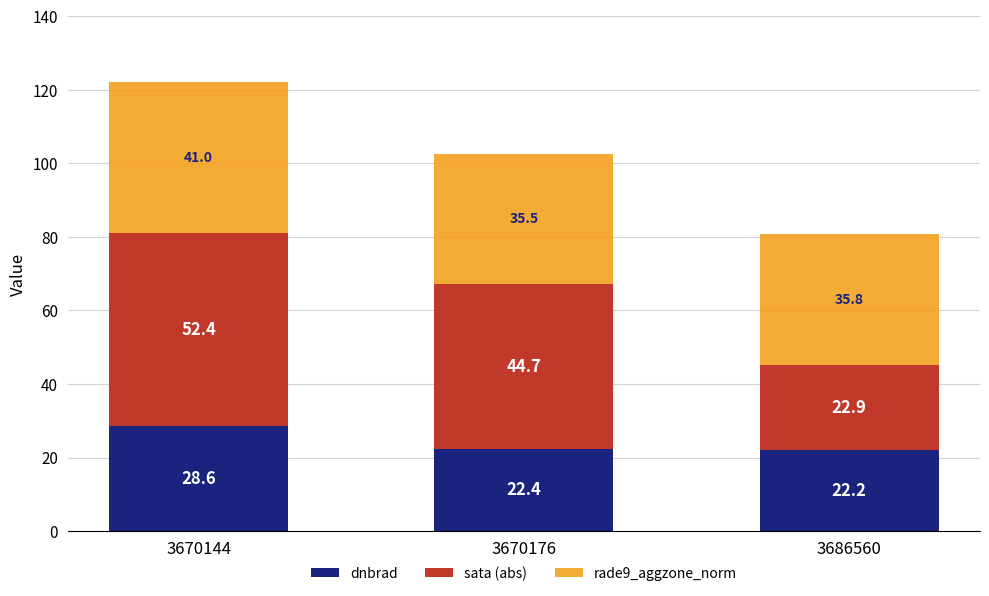

What is the minimum value for dnbrad?

22.2